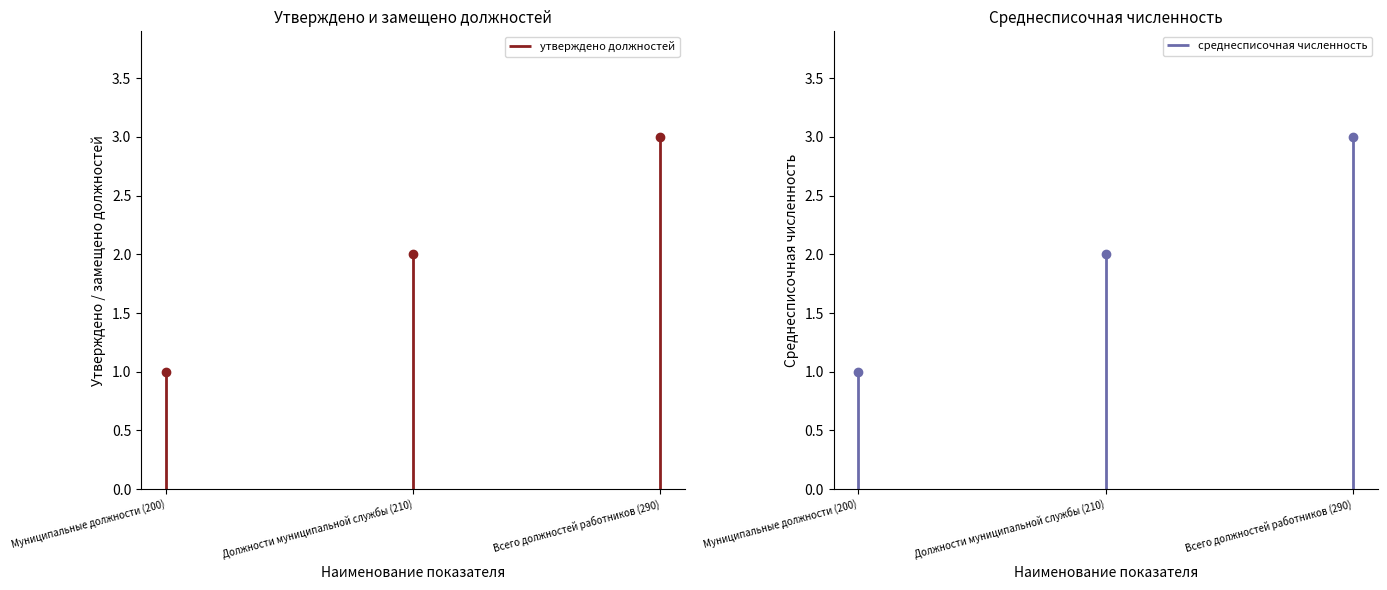

What is the label of the 3rd point from the left?

Всего должностей работников (290)